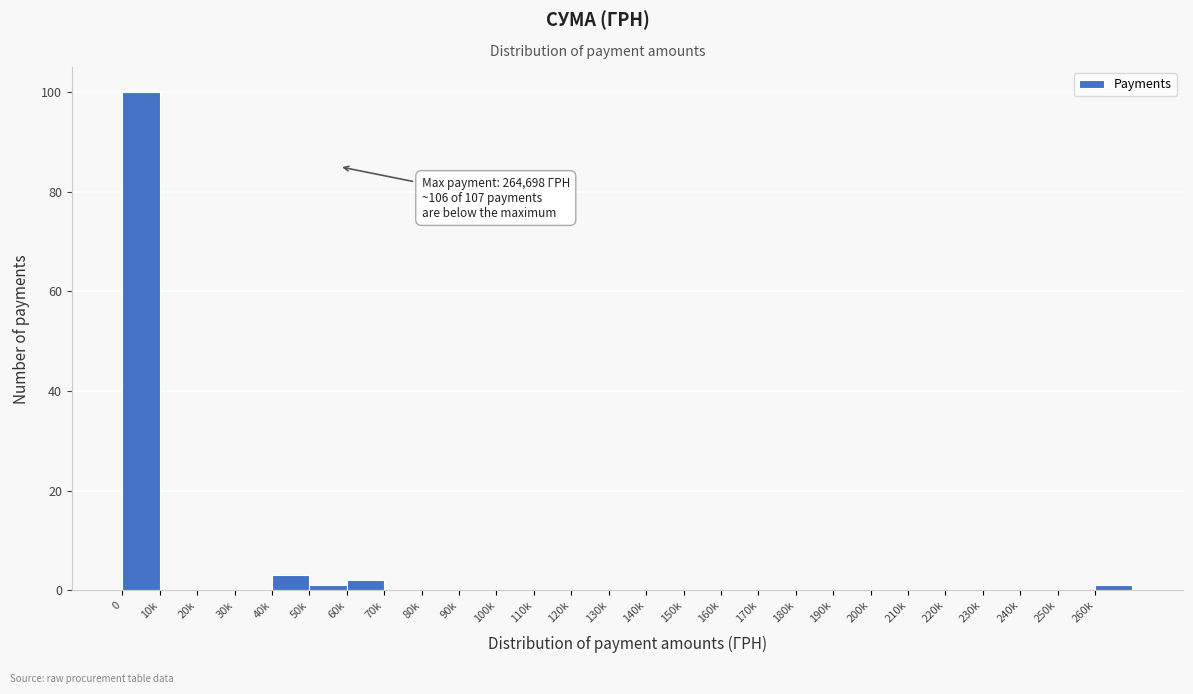

Reading right to left, list all the values displayed in this chart.

260k=1	250k=0	240k=0	230k=0	220k=0	210k=0	200k=0	190k=0	180k=0	170k=0	160k=0	150k=0	140k=0	130k=0	120k=0	110k=0	100k=0	90k=0	80k=0	70k=0	60k=2	50k=1	40k=3	30k=0	20k=0	10k=0	0=100